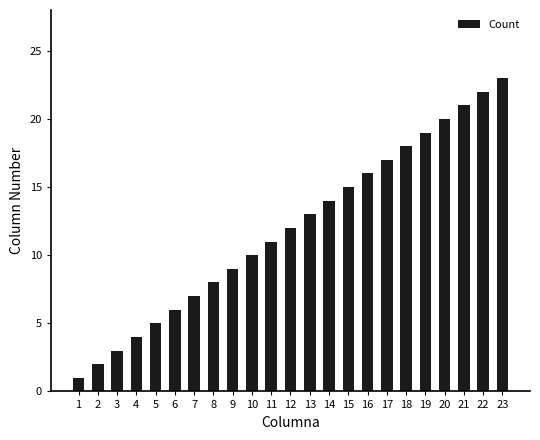

Reading right to left, transcribe all the data shown in this chart.

23=23	22=22	21=21	20=20	19=19	18=18	17=17	16=16	15=15	14=14	13=13	12=12	11=11	10=10	9=9	8=8	7=7	6=6	5=5	4=4	3=3	2=2	1=1